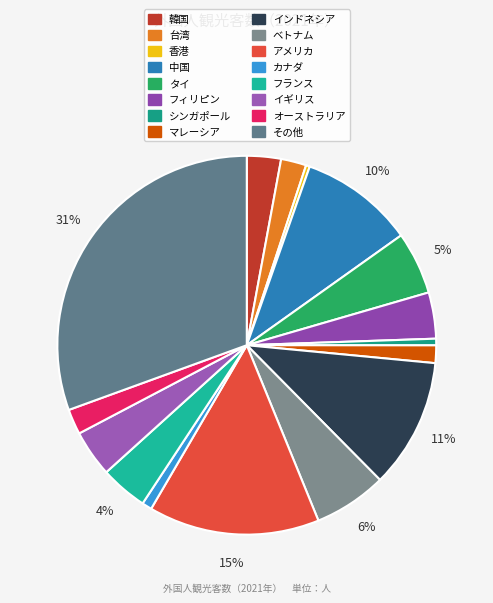

Combined, do フィリピン and 香港 account for over 50%?

No